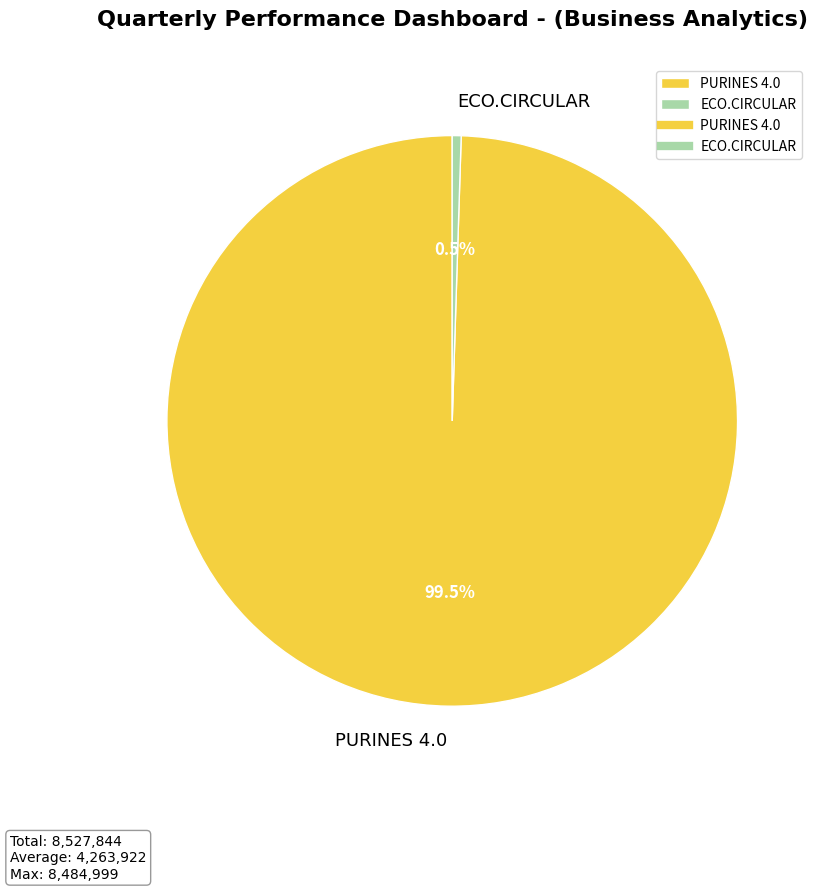

Is it true that ECO.CIRCULAR is 15% of the pie?

False